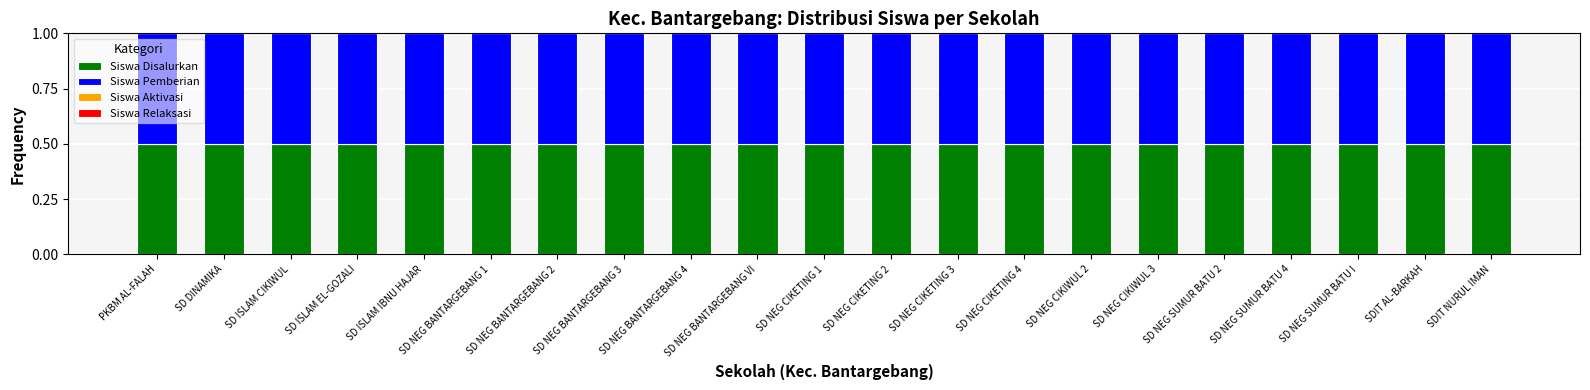

Between SD NEG BANTARGEBANG 3 and SD NEG SUMUR BATU 4, which series saw the biggest shift?

Siswa Disalurkan